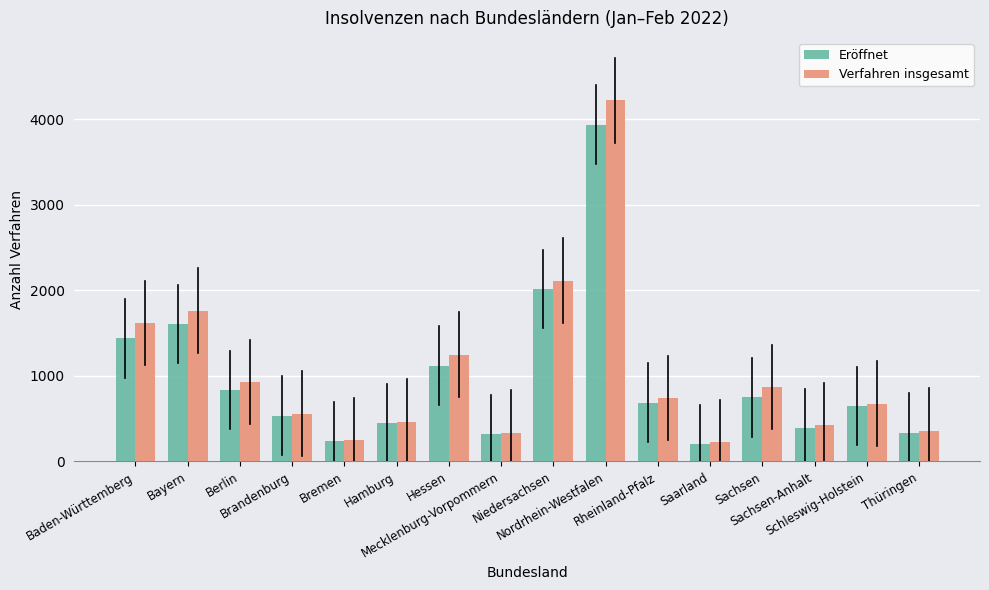

List the series in order of their peak value, lowest first.

Eröffnet, Verfahren insgesamt